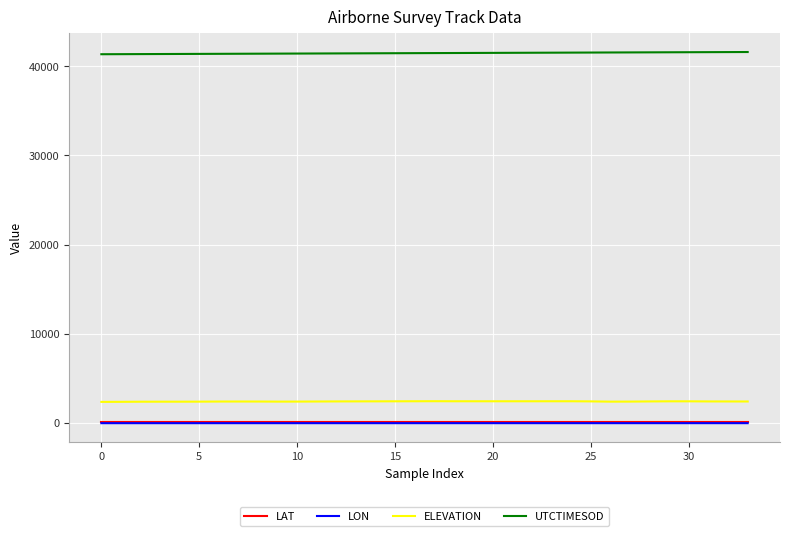

Which series has the largest total across all categories?

UTCTIMESOD